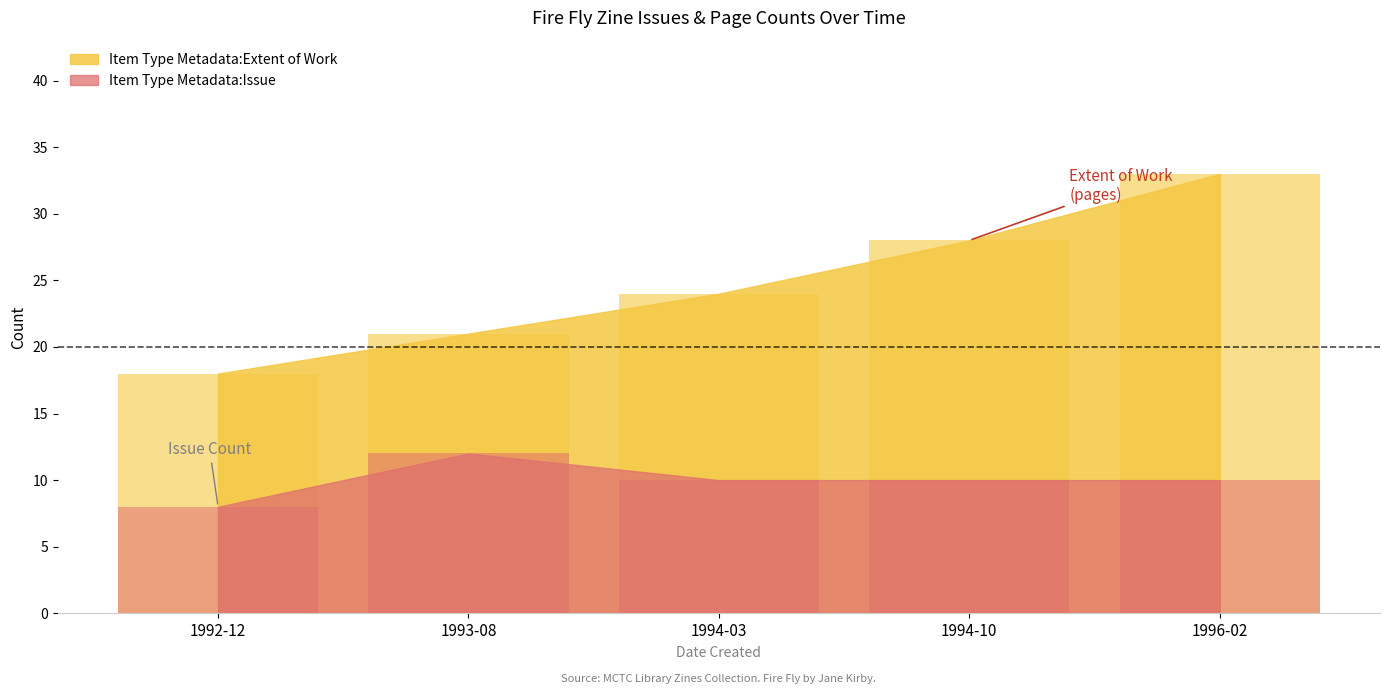

Where does the Item Type Metadata:Issue series first go above 10?

1993-08